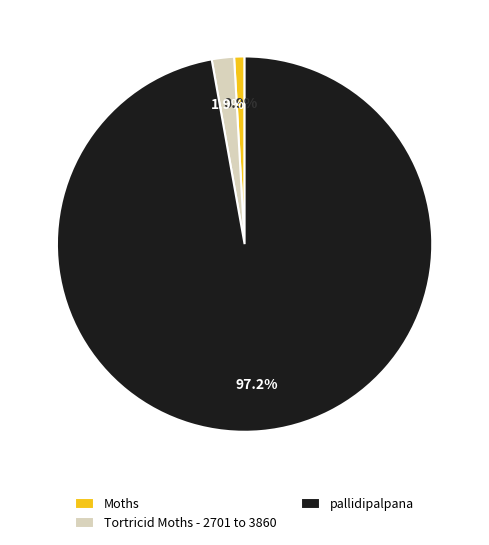

Which has a higher value, Moths or Tortricid Moths - 2701 to 3860?

Tortricid Moths - 2701 to 3860